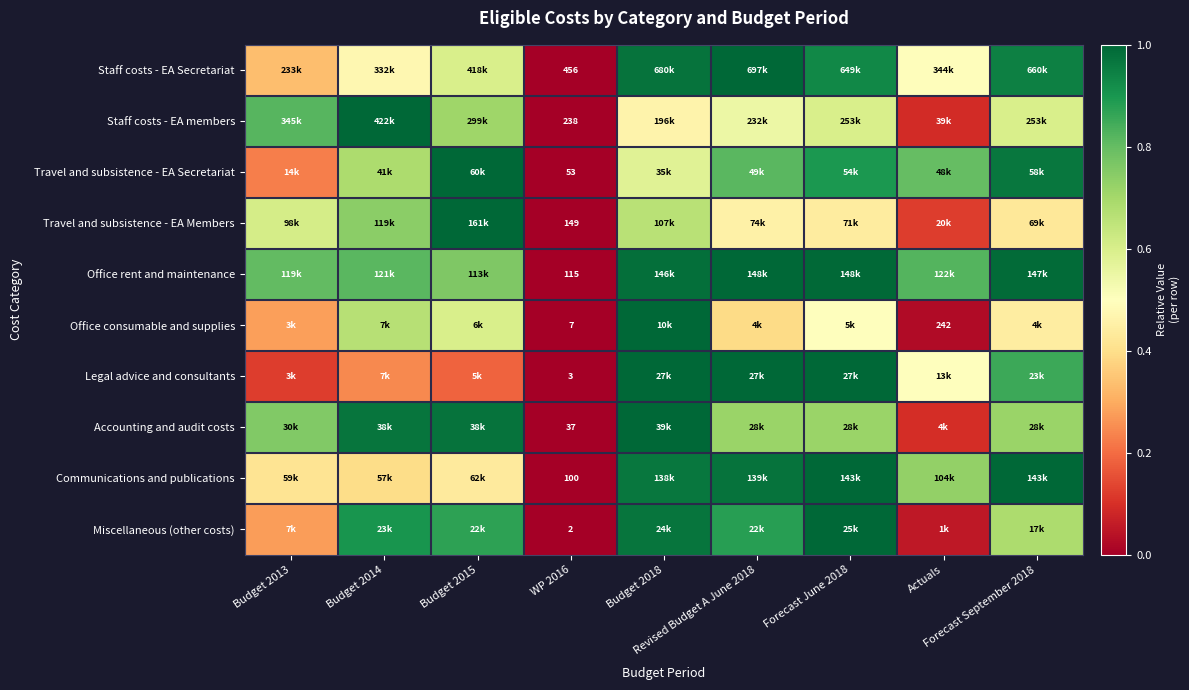

The Office rent and maintenance series shows 0.4 at Forecast June 2018. True or false?

False